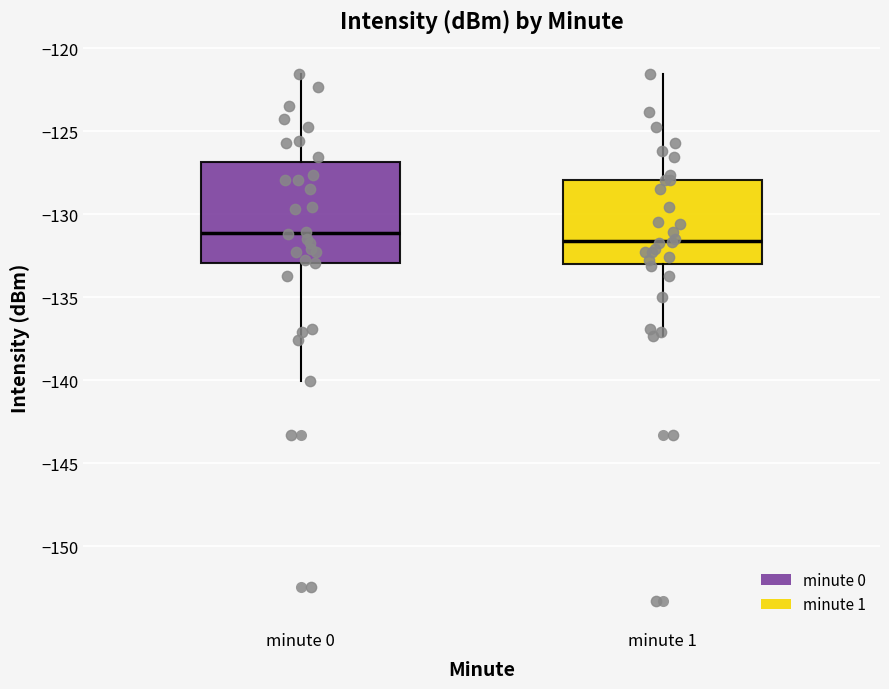

Where does the median line of the box for minute 1 sit on the y-axis? The values are not printed on the chart, so give them approximately, as read against the axis.

-131.5